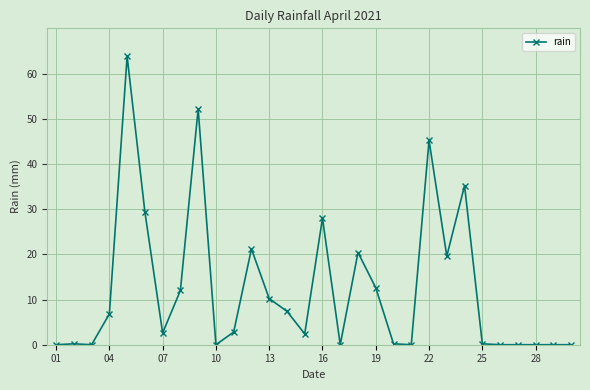

What is the sum of all values?

372.4